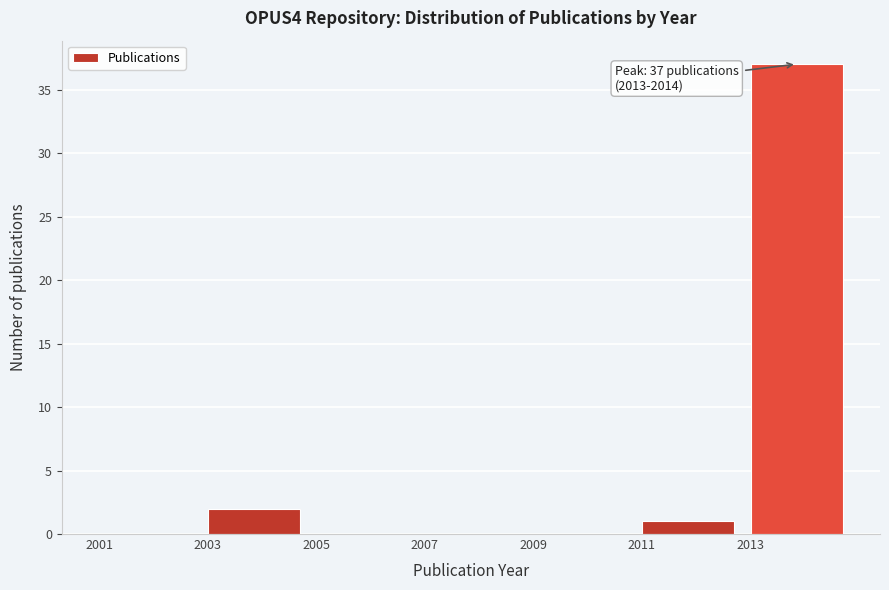

Which range on the x-axis has the tallest bar?

2013 to 2015